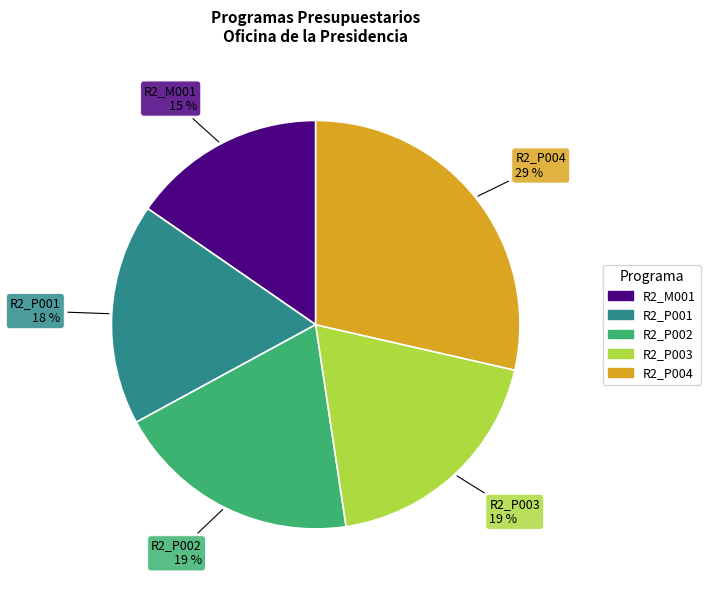

Count the number of slices in the pie.

5